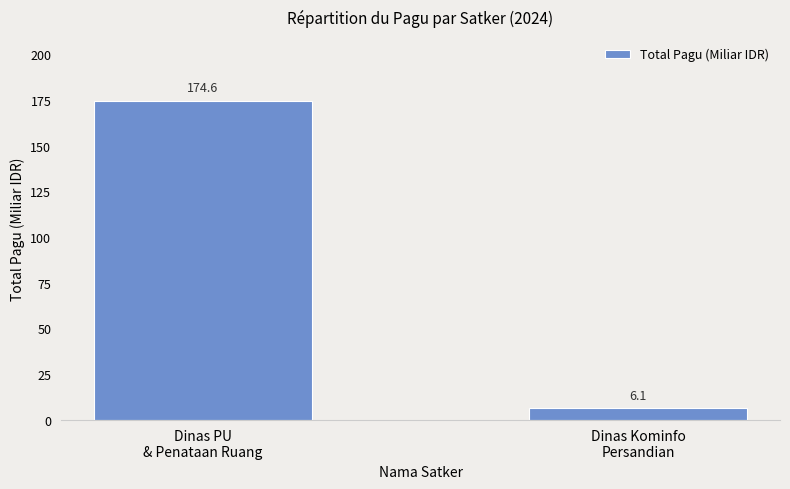

The chart shows a value of 174.6 at Dinas PU
& Penataan Ruang. True or false?

True